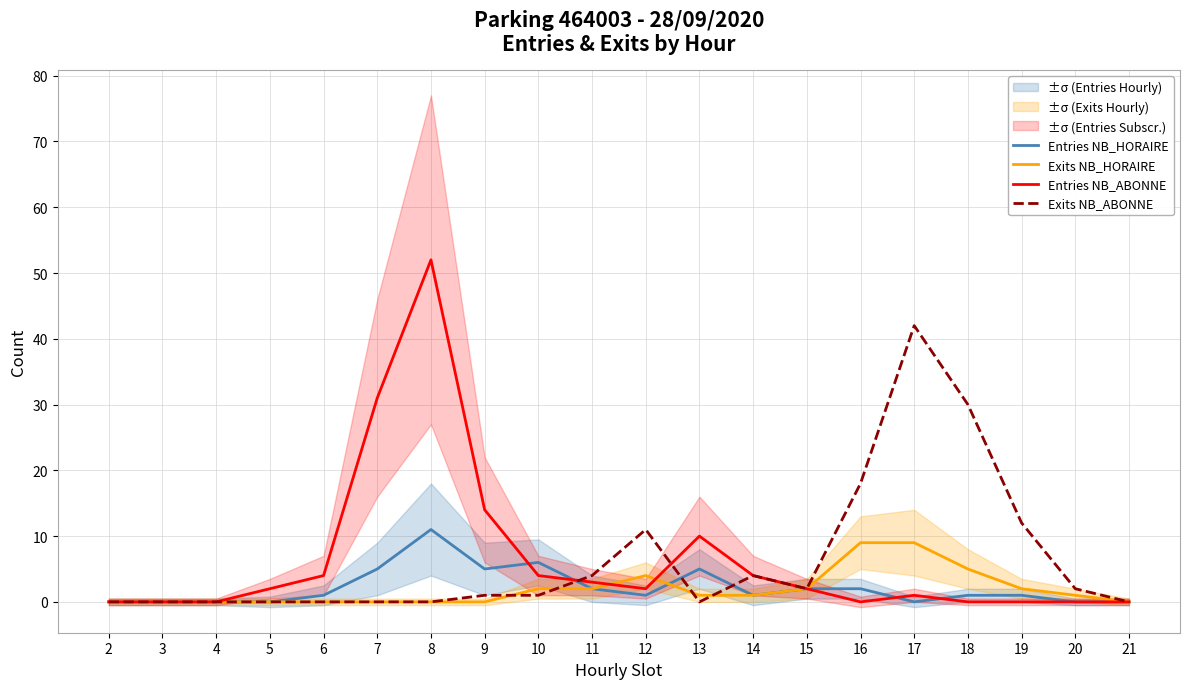

Where do Exits NB_HORAIRE and Entries NB_ABONNE first cross each other?

11 and 12